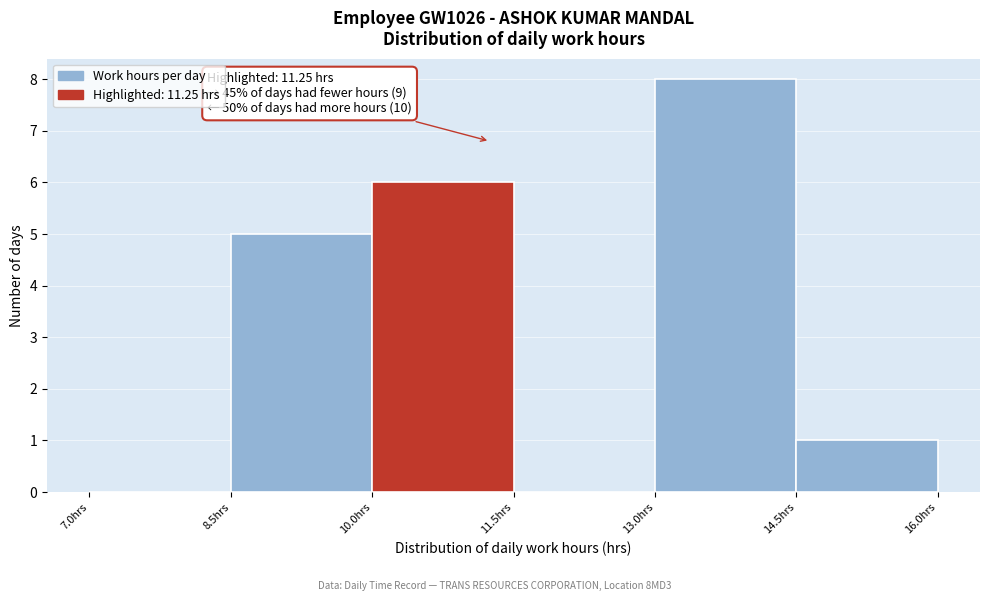

Which range on the x-axis has the tallest bar?

13.0 to 14.5